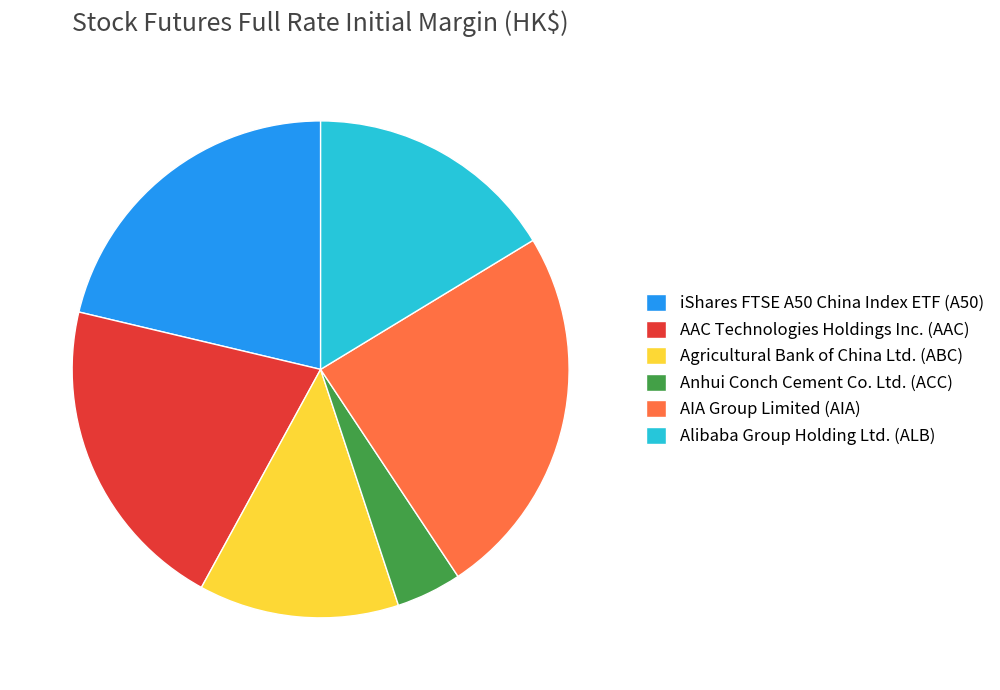

Do Anhui Conch Cement Co. Ltd. (ACC) and Alibaba Group Holding Ltd. (ALB) together represent more than half of the pie?

No